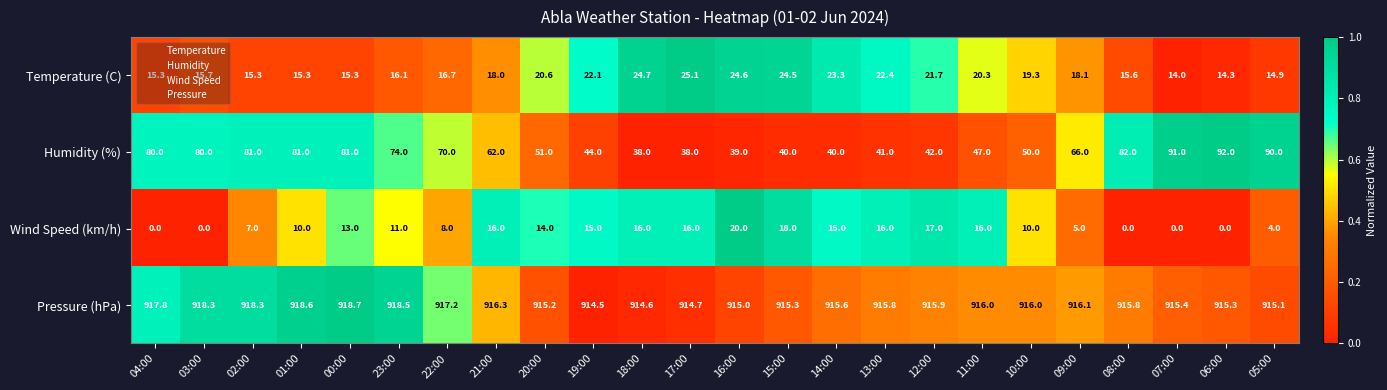

Which series has the largest total across all categories?

Pressure (hPa)